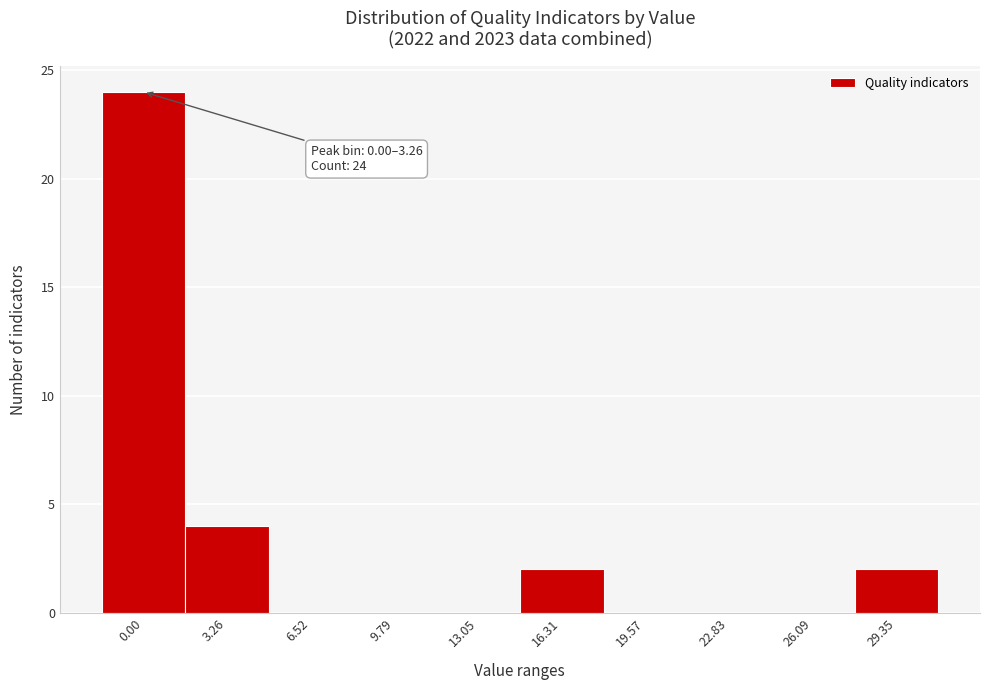

Reading left to right, what are all the values shown in this chart?

0.00=24	3.26=4	6.52=0	9.79=0	13.05=0	16.31=2	19.57=0	22.83=0	26.09=0	29.35=2